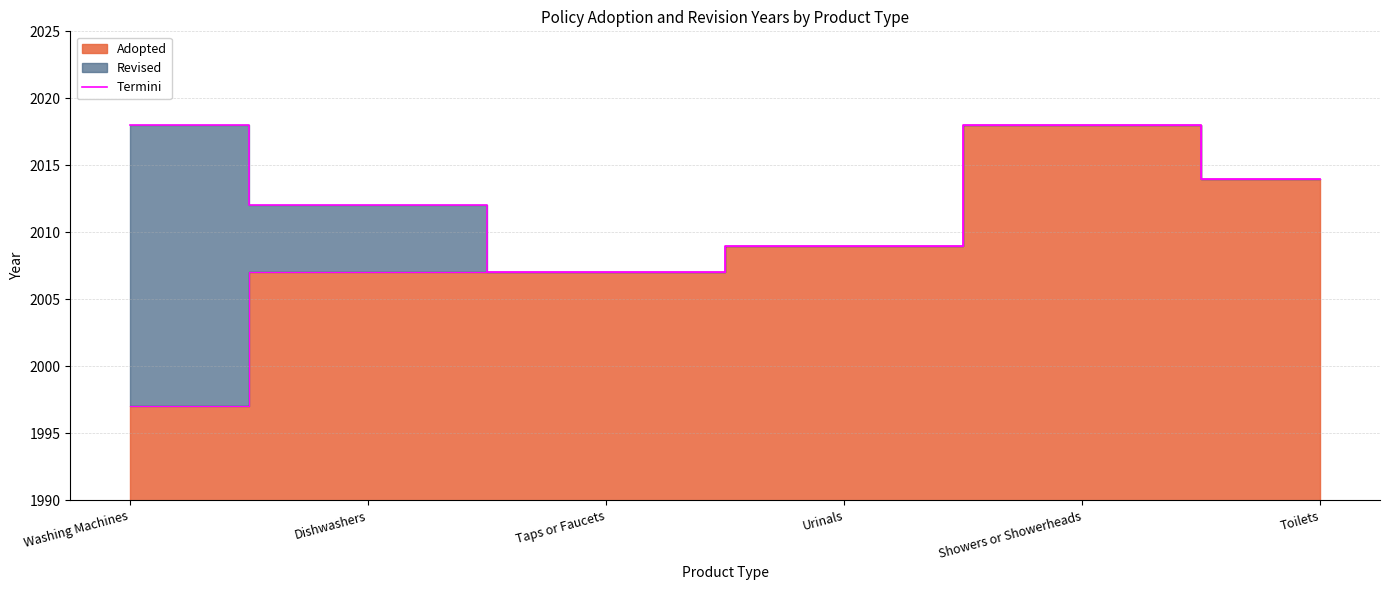

Reading left to right, list all the values displayed in this chart.

Washing Machines=2018	Dishwashers=2012	Taps or Faucets=2007	Urinals=2009	Showers or Showerheads=2018	Toilets=2014